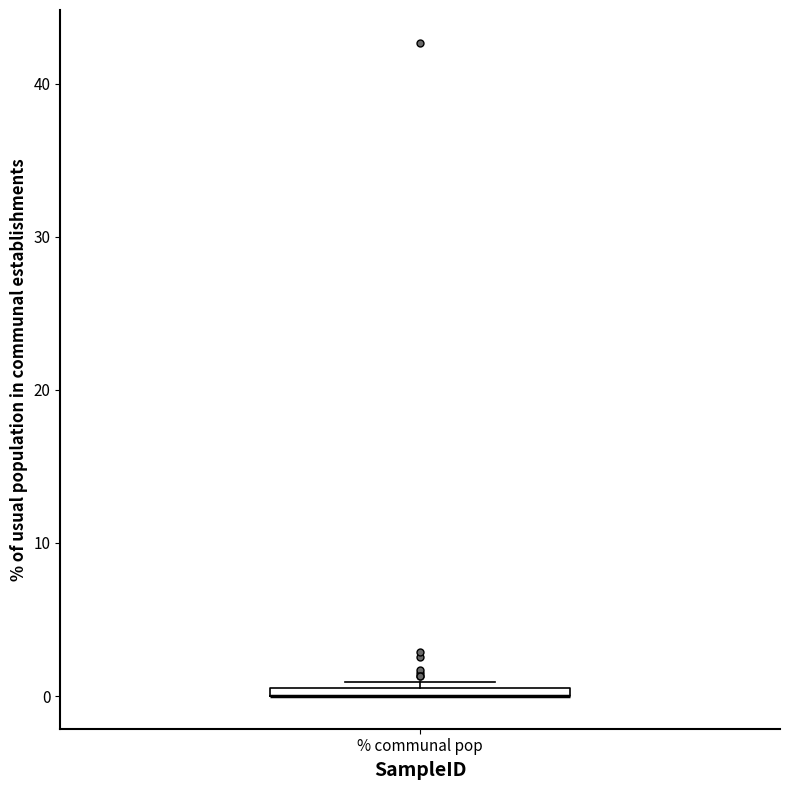

Where is the lower edge of the box for % communal pop on the y-axis? The values are not printed on the chart, so give them approximately, as read against the axis.

0